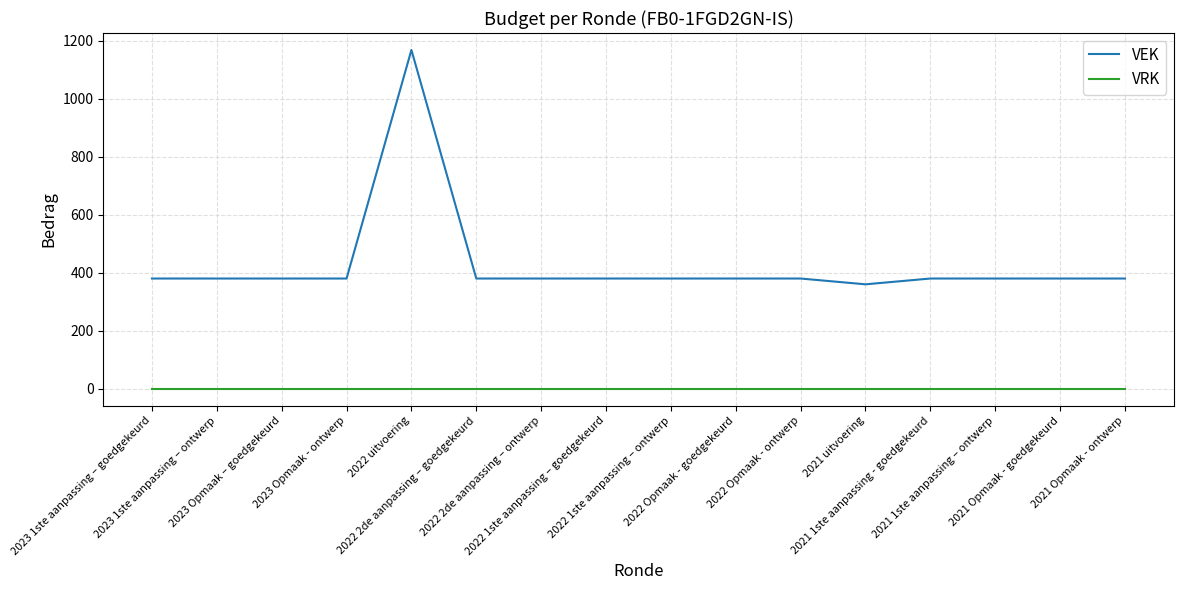

Which category has the highest value across all series?

2022 uitvoering